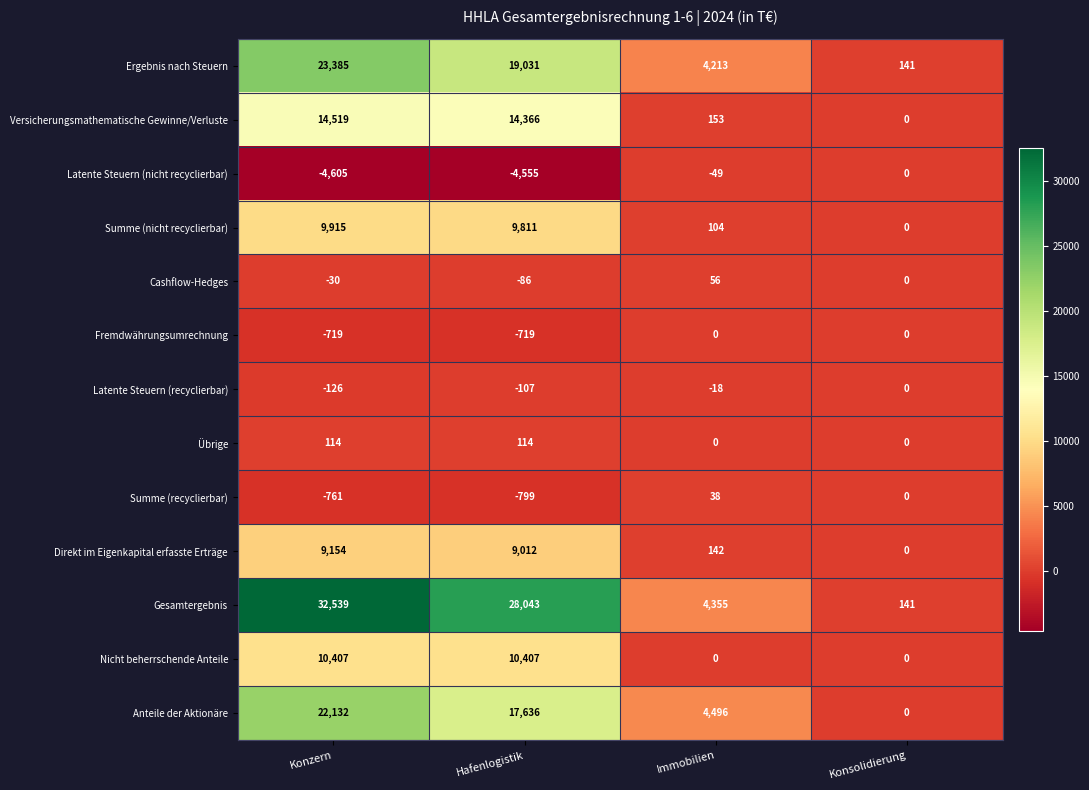

True or false: Nicht beherrschende Anteile has a value of 10407 at Hafenlogistik.

True